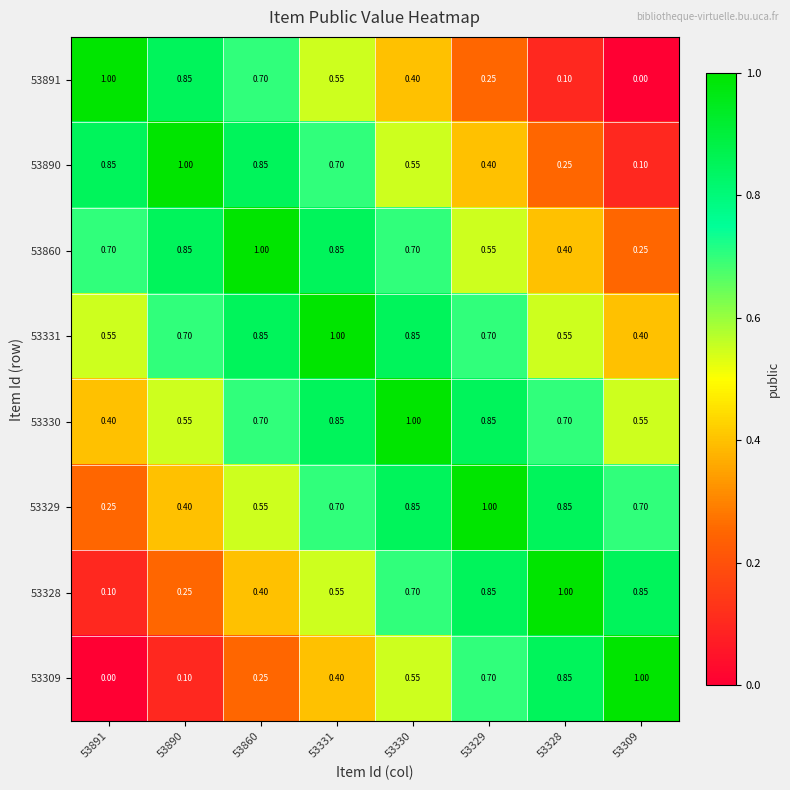

How many distinct data groups are displayed?

8